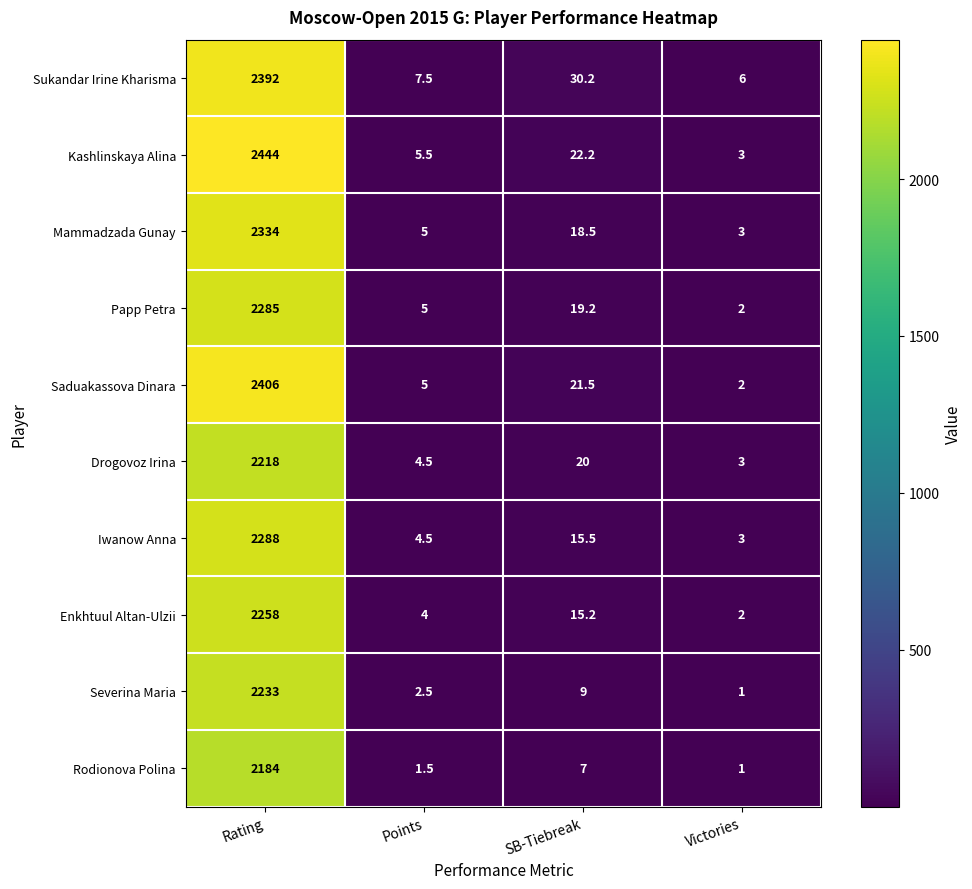

Between SB-Tiebreak and Victories, which series saw the biggest shift?

Sukandar Irine Kharisma